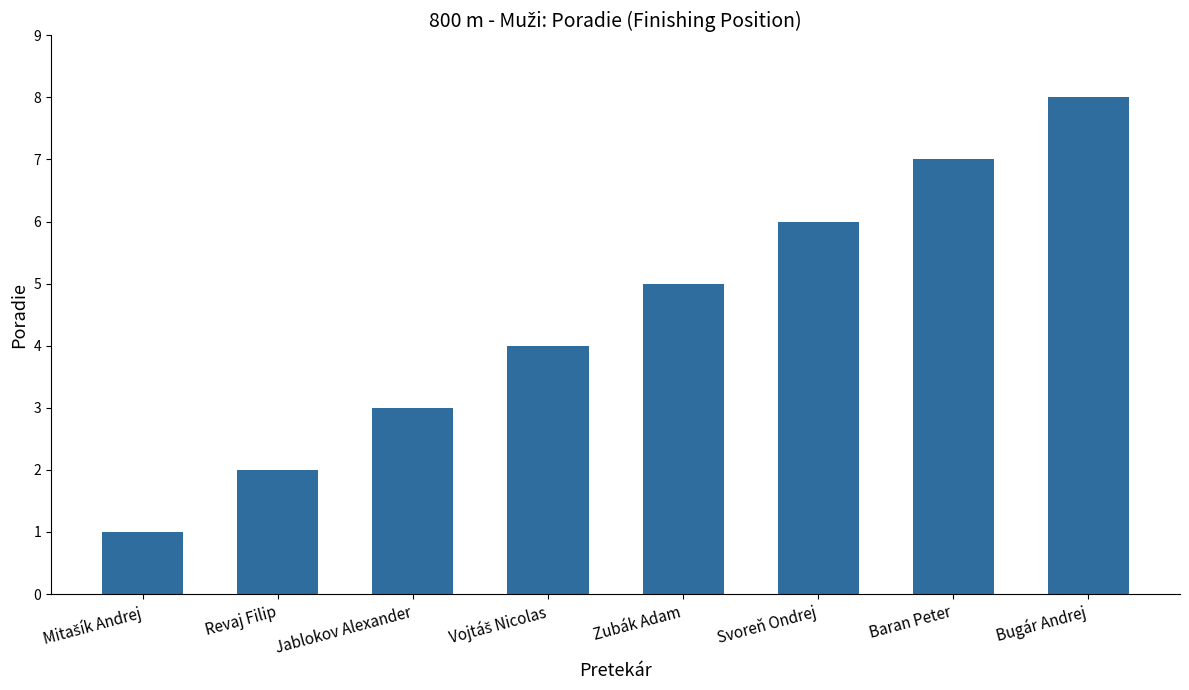

How many values are below 5?

4